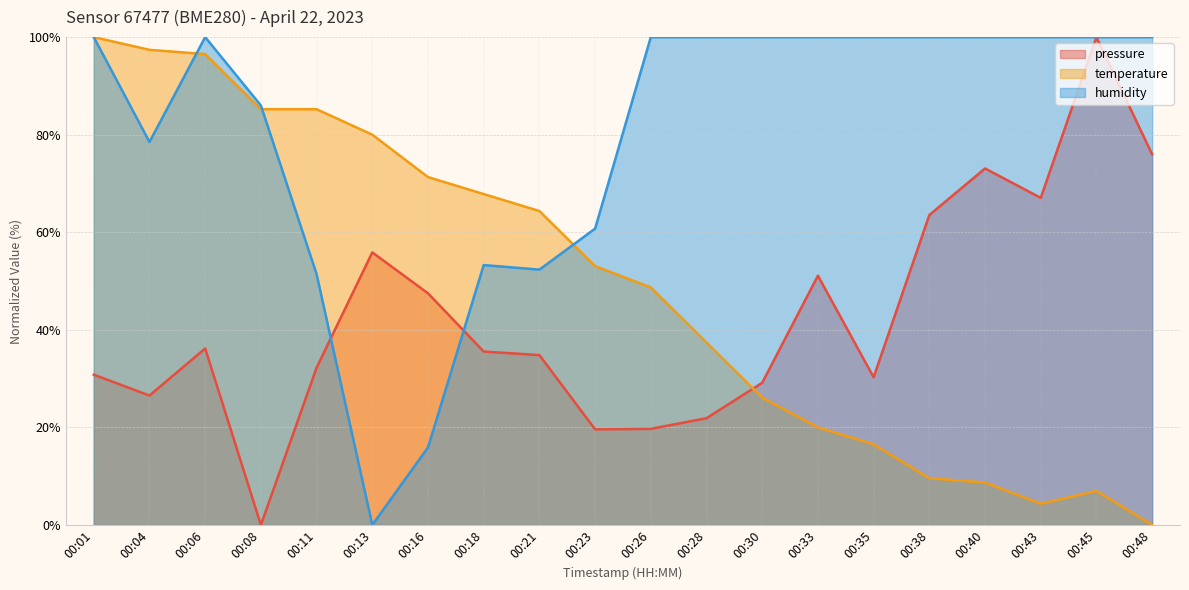

How many values in the temperature series exceed 53?

10